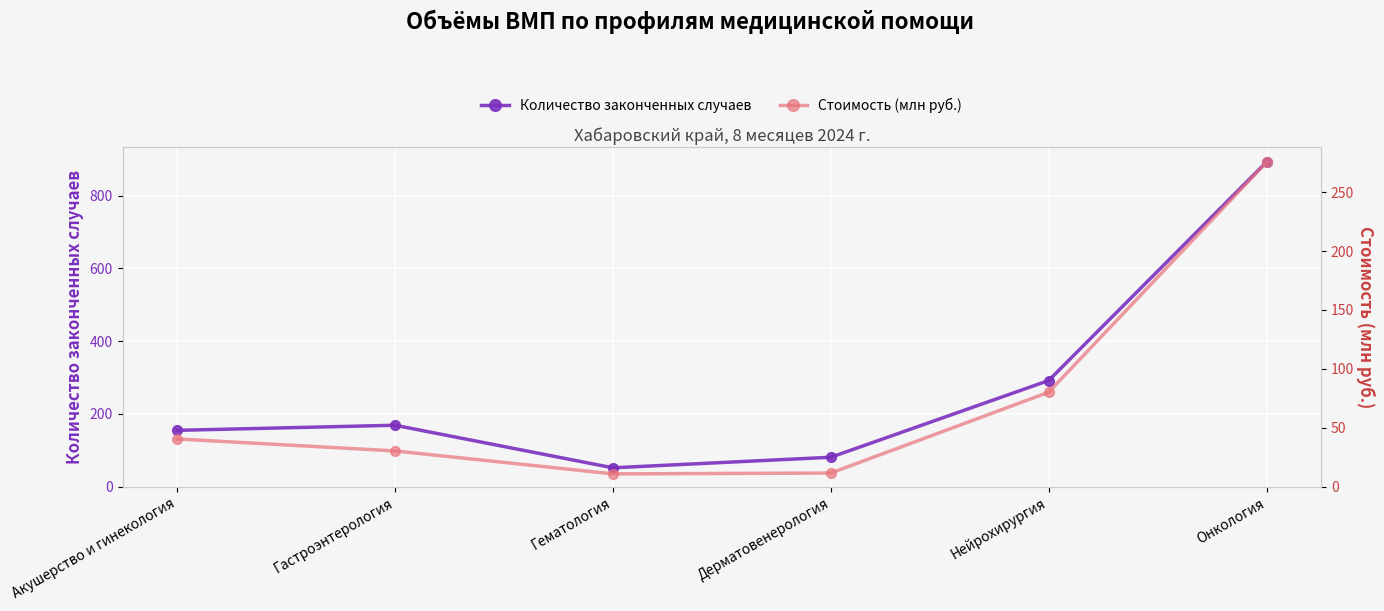

Which category has the highest value across all series?

Онкология